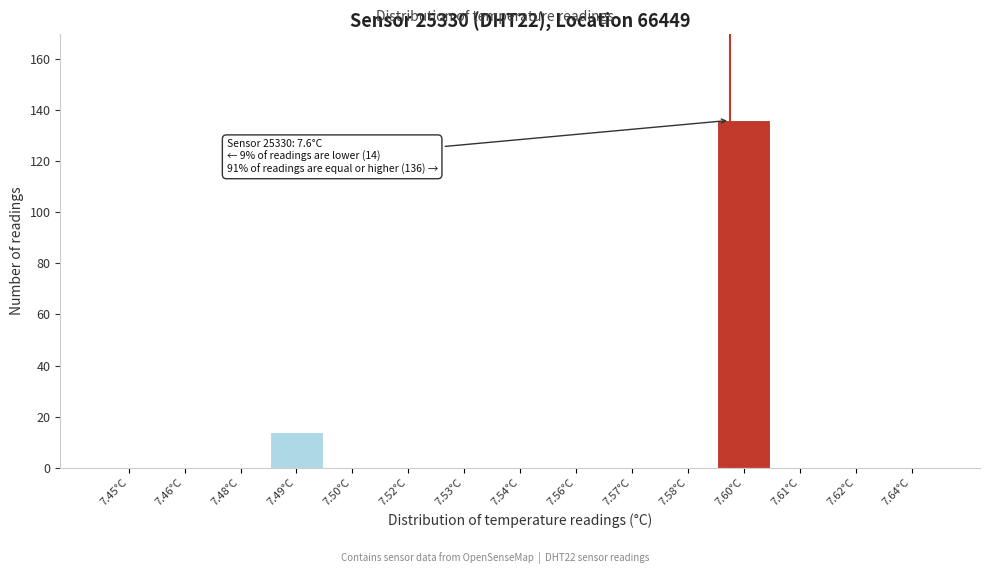

Reading left to right, list all the values displayed in this chart.

7.45°C=0	7.46°C=0	7.48°C=0	7.49°C=14	7.50°C=0	7.52°C=0	7.53°C=0	7.54°C=0	7.56°C=0	7.57°C=0	7.58°C=0	7.60°C=136	7.61°C=0	7.62°C=0	7.64°C=0